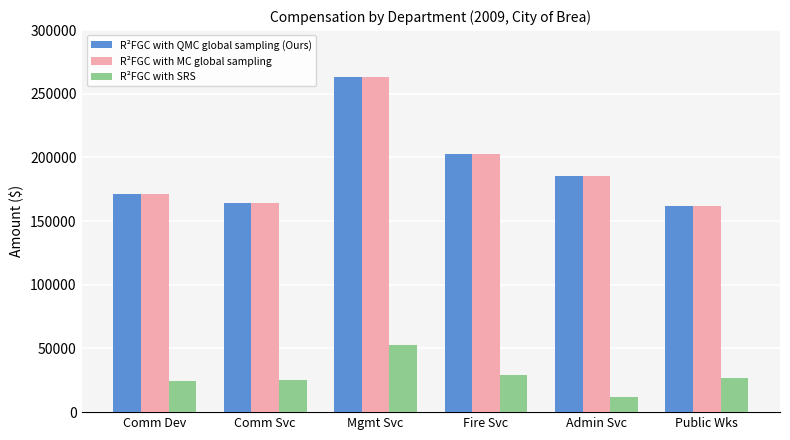

What is the sum of the R²FGC with QMC global sampling (Ours) values at Public Wks and Comm Dev?

333336